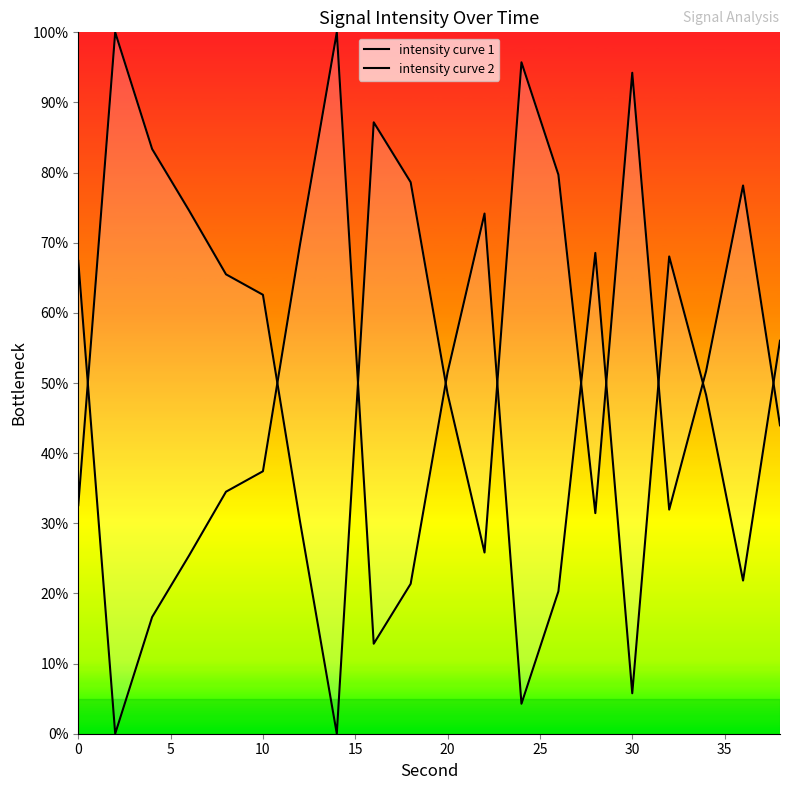

How many data points does each series have?

20